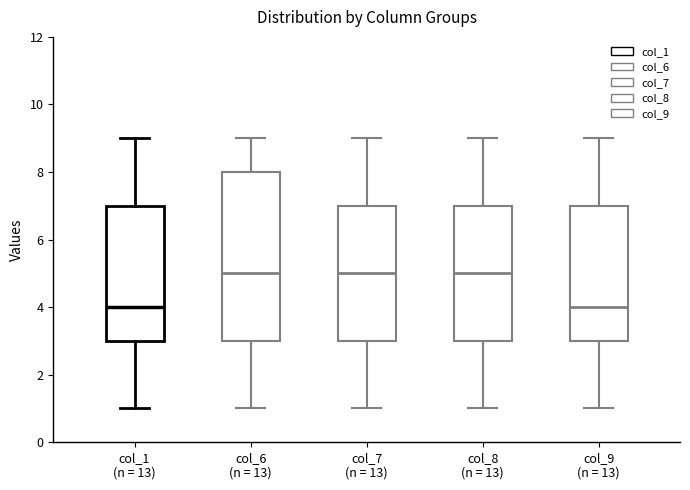

Reading left to right, read every box against the y-axis: the position of its median line, the range the box covers, and the ends of its whiskers. The values are not printed on the chart, so give them approximately, as read against the axis.

col_1 (n = 13): median 4, box 3 to 7, whiskers 1 to 9
col_6 (n = 13): median 5, box 3 to 8, whiskers 1 to 9
col_7 (n = 13): median 5, box 3 to 7, whiskers 1 to 9
col_8 (n = 13): median 5, box 3 to 7, whiskers 1 to 9
col_9 (n = 13): median 4, box 3 to 7, whiskers 1 to 9